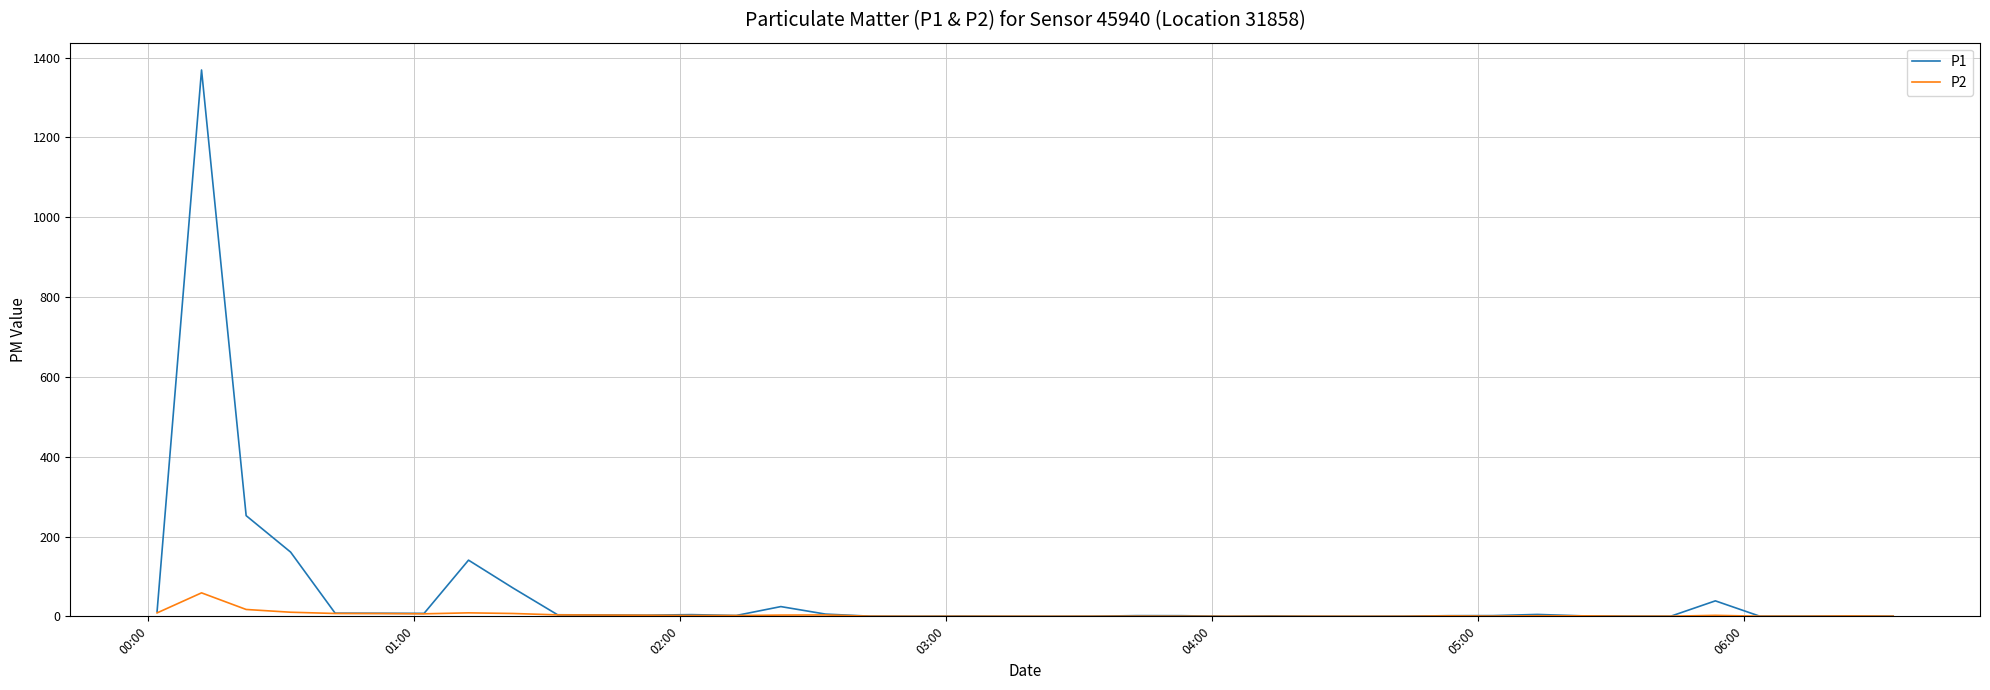

Which series has the widest spread of values?

P1